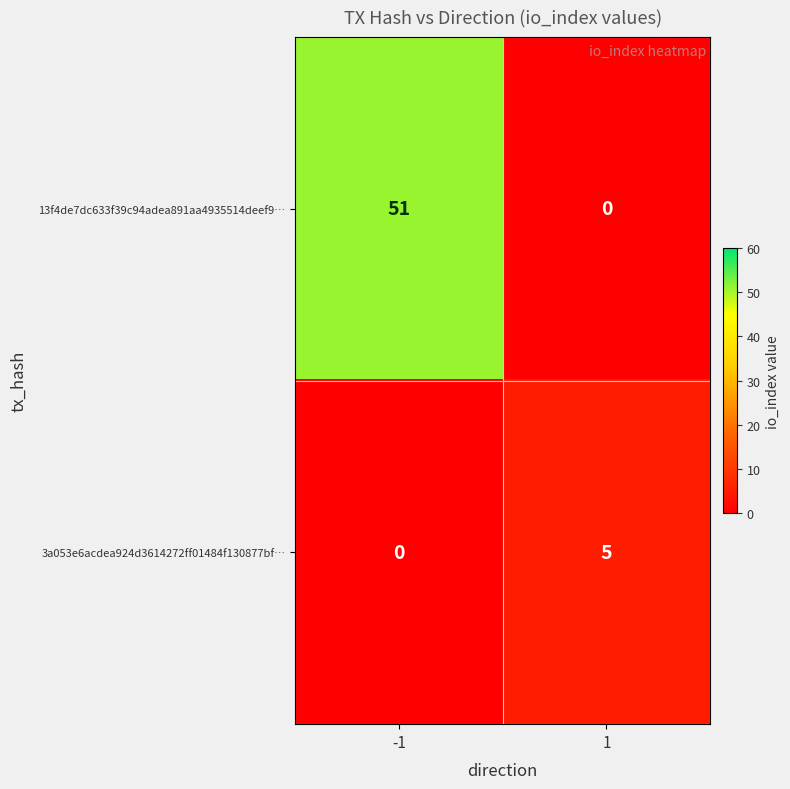

Rank the series by their maximum value, from lowest to highest.

3a053e6acdea924d3614272ff01484f130877bf…, 13f4de7dc633f39c94adea891aa4935514deef9…